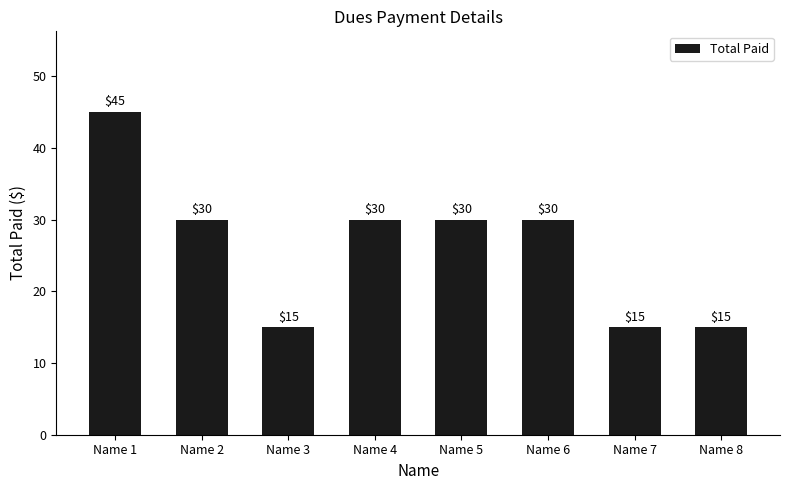

The chart shows a value of 15 at Name 3. True or false?

True